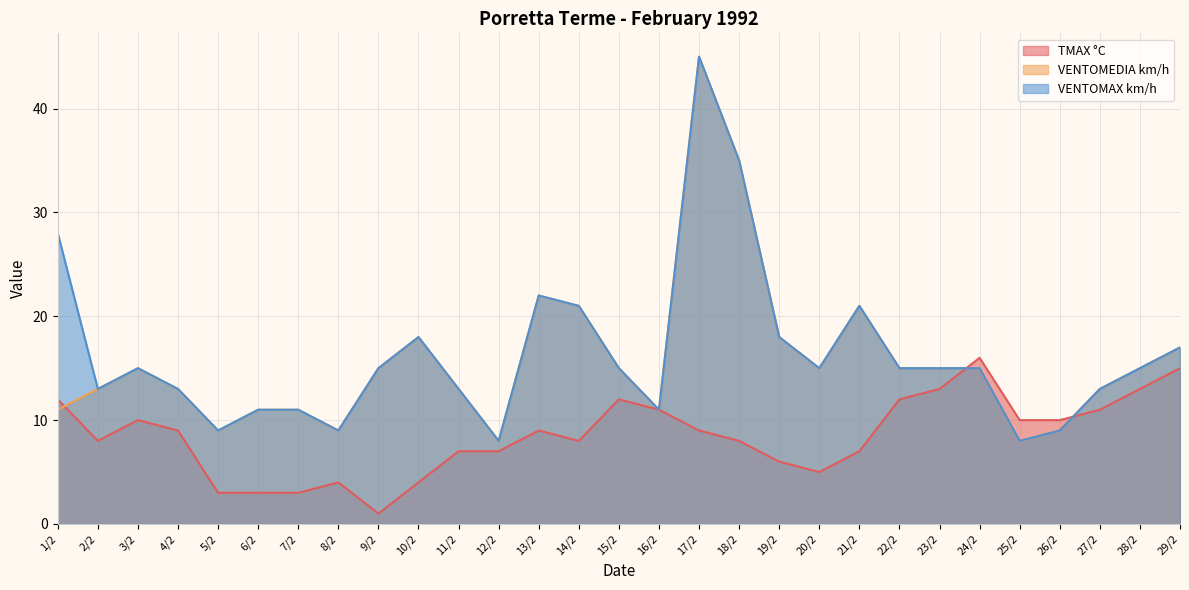

True or false: TMAX °C has a value of 8 at 2/2.

True